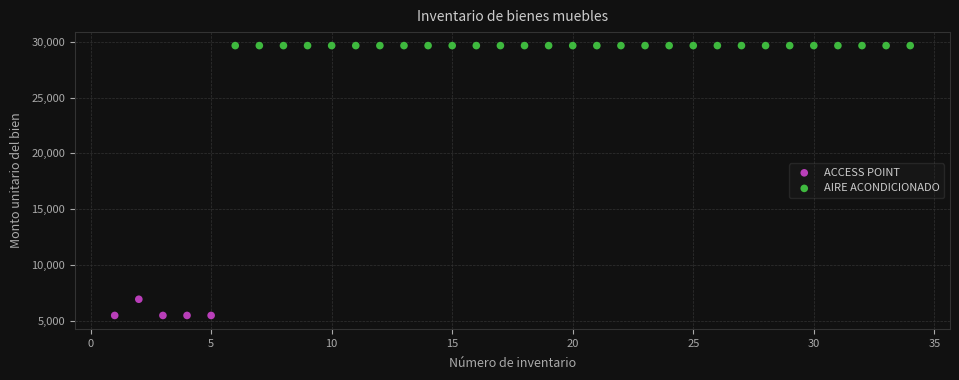

Which series contains the lowest Y value?

ACCESS POINT